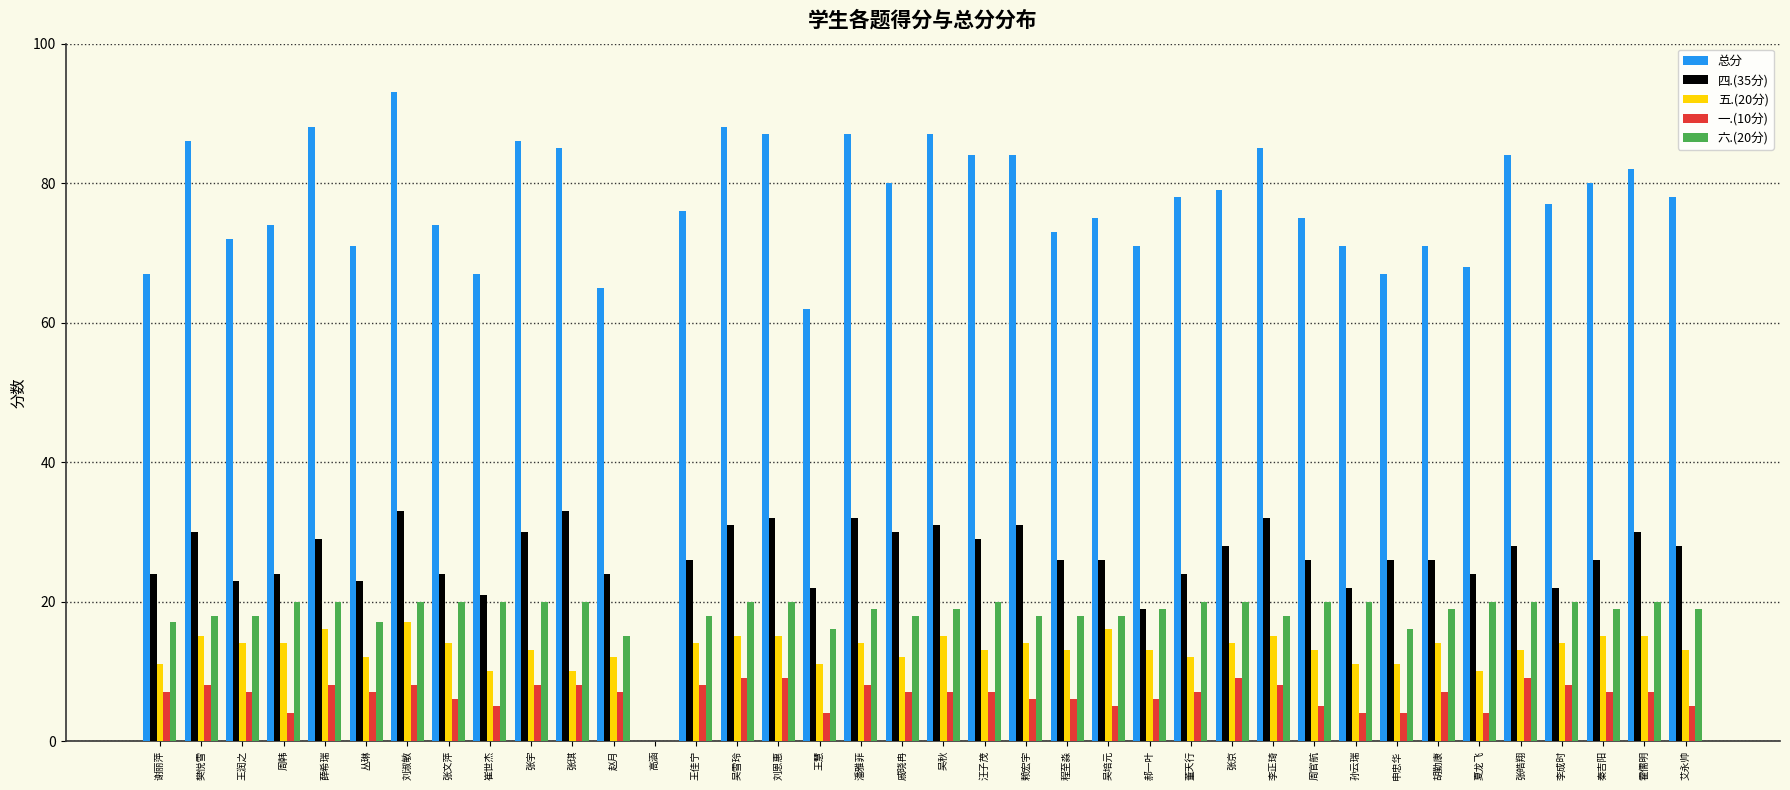

True or false: 六.(20分) has a value of 25 at 赵月.

False